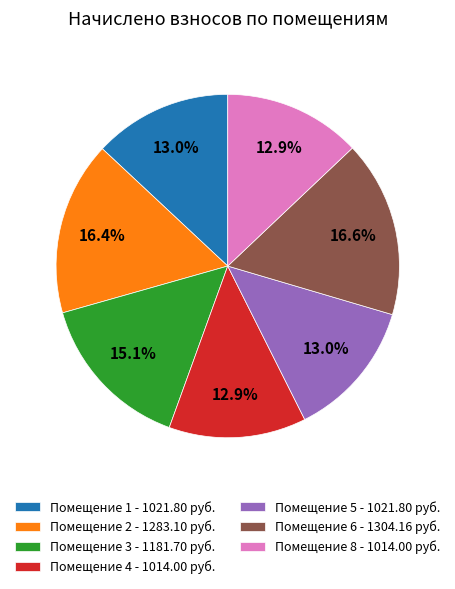

To the nearest percent, what is the difference between the largest and smallest slice percentages?

4%